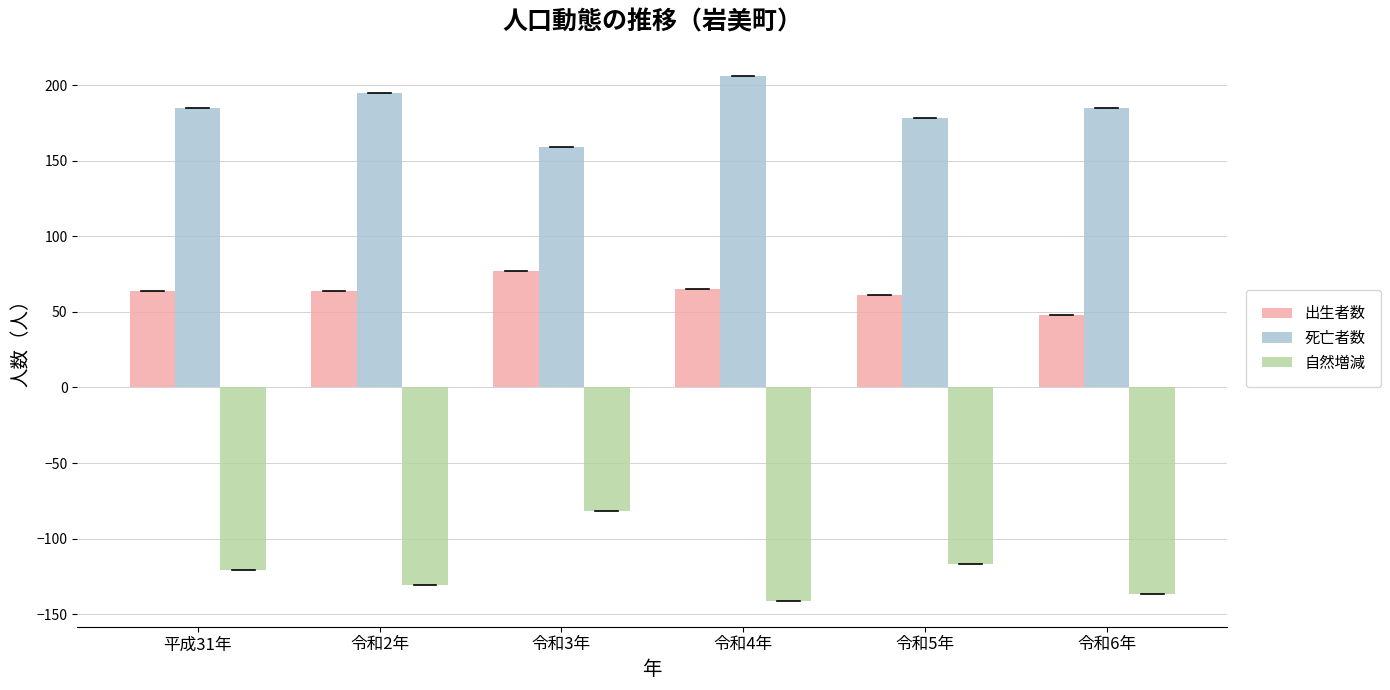

Rank the series by their maximum value, from highest to lowest.

死亡者数, 出生者数, 自然増減